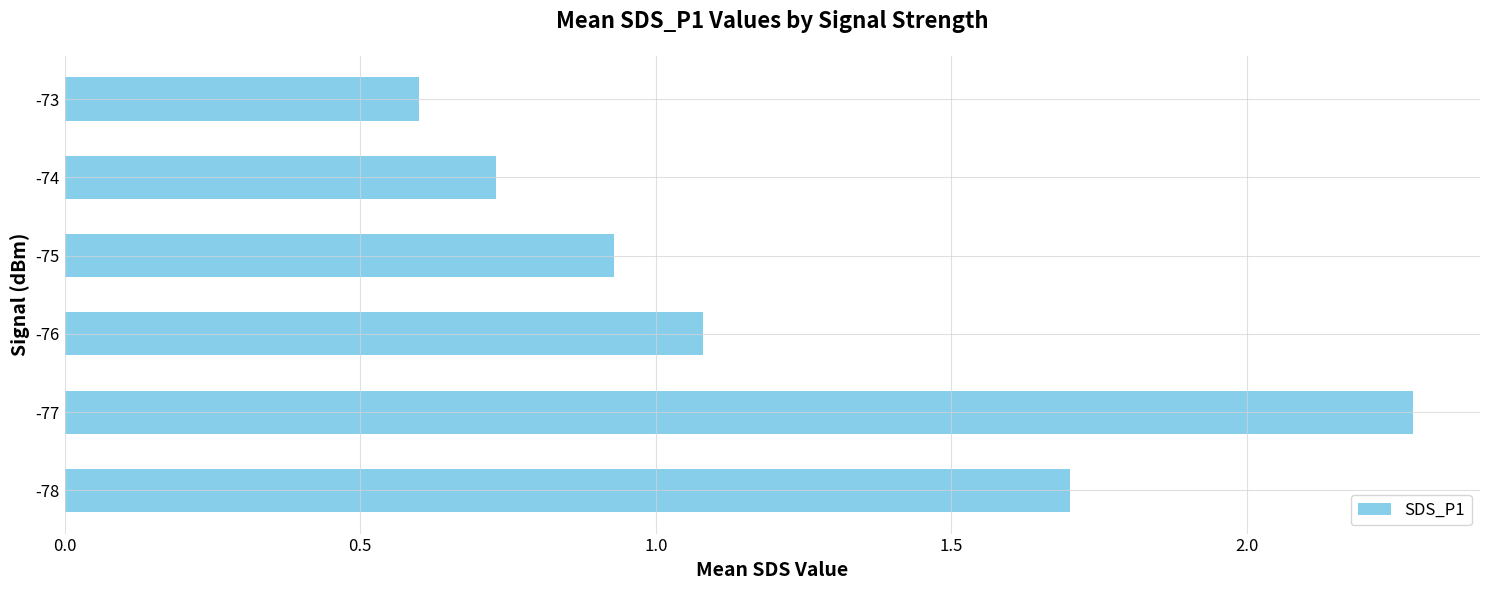

The value at -75 is 1.5. True or false?

False